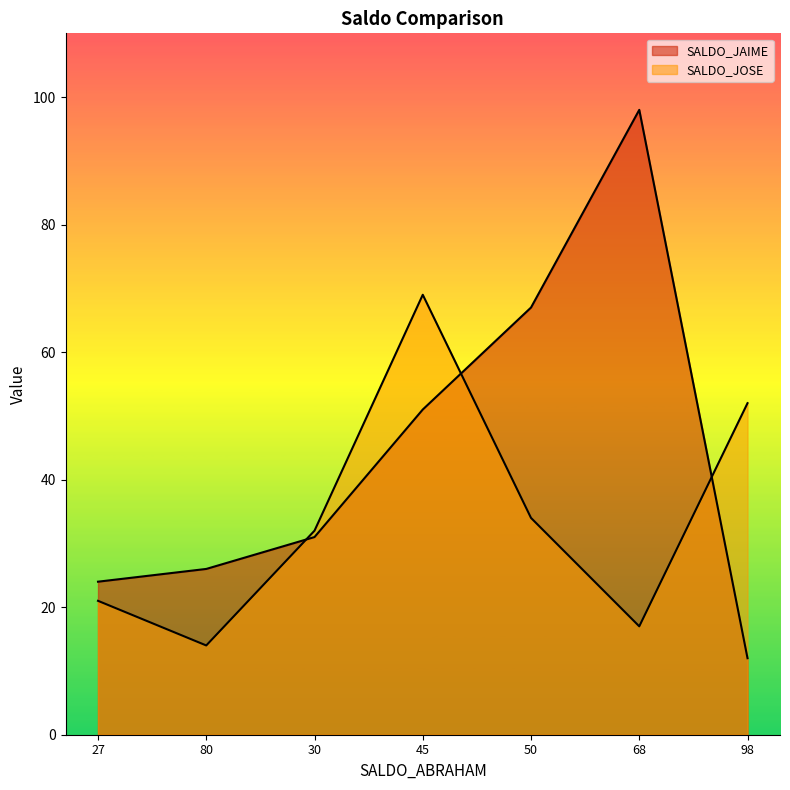

How many data points in SALDO_JAIME are above 31?

3